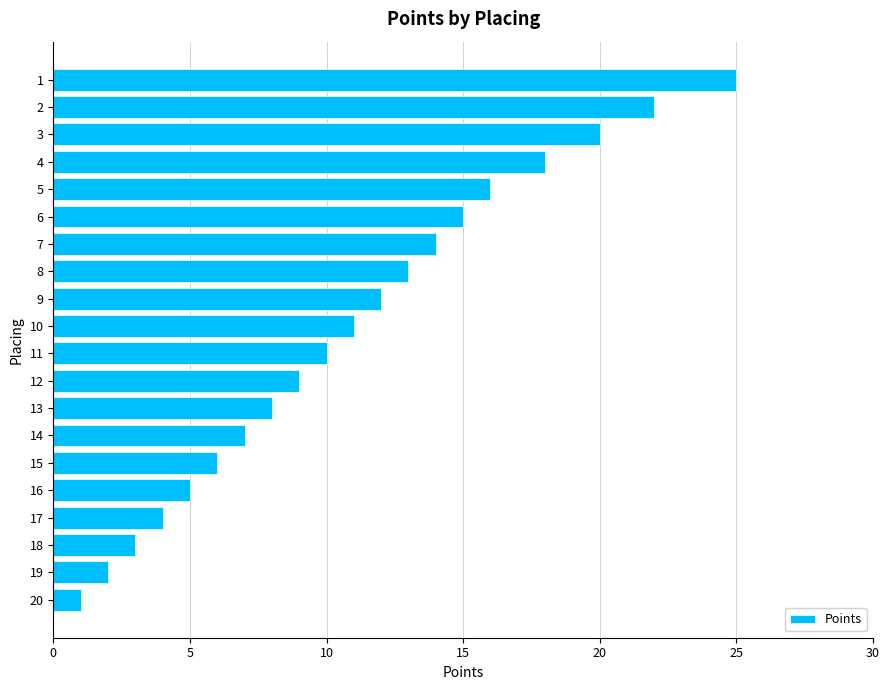

What is the difference between the second highest and minimum values?

21